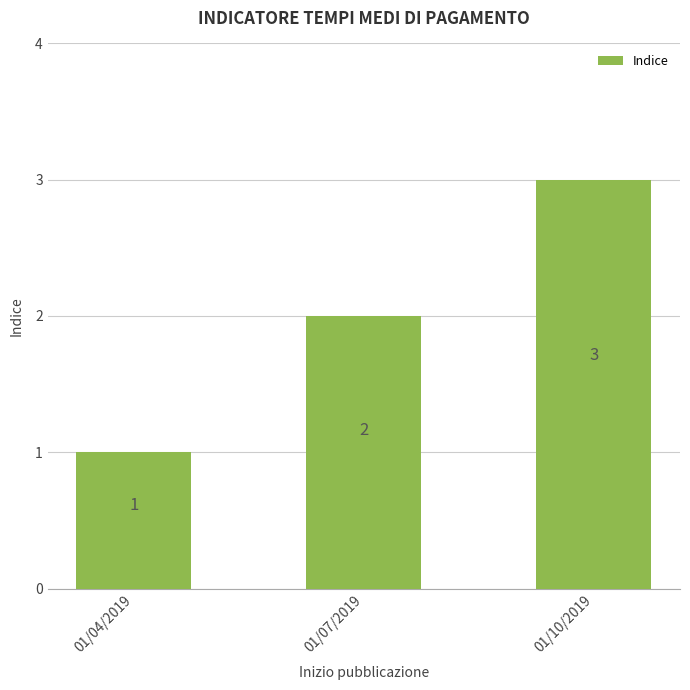

Rank the categories by value from highest to lowest.

01/10/2019, 01/07/2019, 01/04/2019